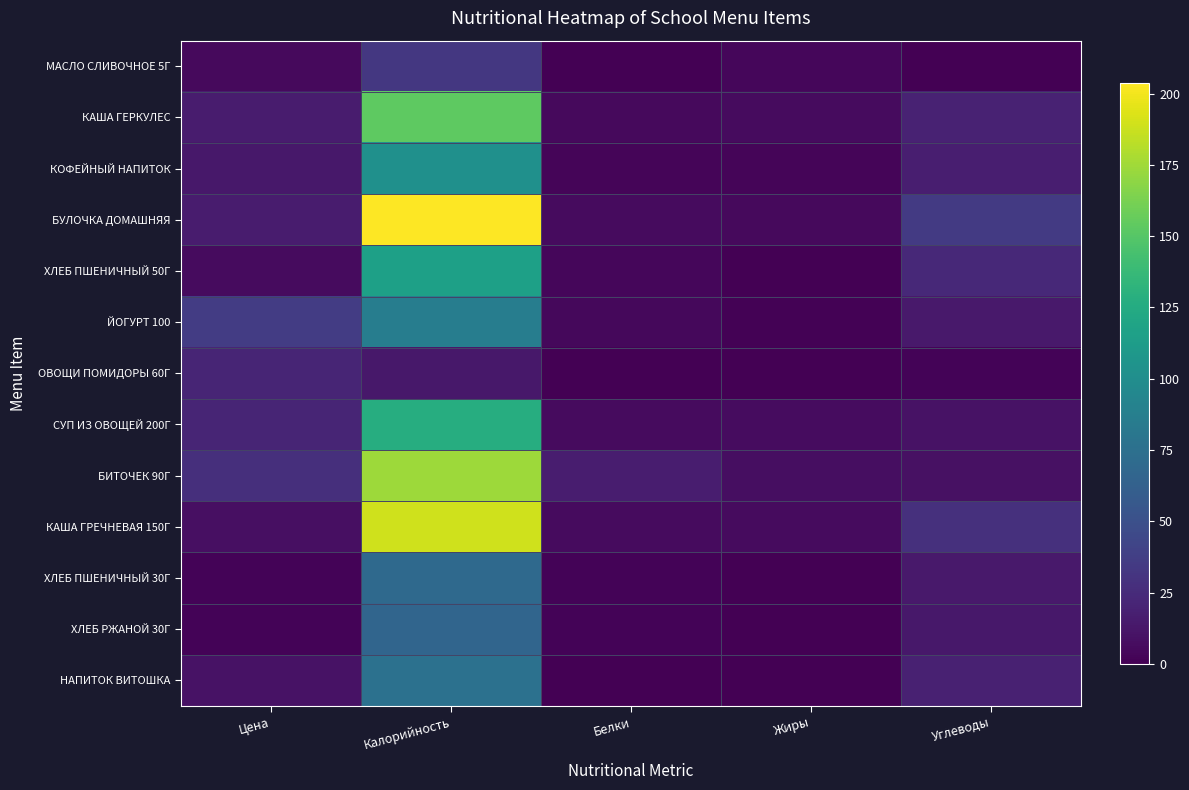

Reading left to right, transcribe all the data shown in this chart.

МАСЛО СЛИВОЧНОЕ 5Г: Цена=5.2	Калорийность=33.1	Белки=0.1	Жиры=3.6	Углеводы=0.1
КАША ГЕРКУЛЕС: Цена=15.8	Калорийность=153.4	Белки=5.0	Жиры=6.1	Углеводы=19.6
КОФЕЙНЫЙ НАПИТОК: Цена=13.4	Калорийность=102.2	Белки=3.1	Жиры=2.5	Углеводы=16.8
БУЛОЧКА ДОМАШНЯЯ: Цена=15.2	Калорийность=203.8	Белки=5.6	Жиры=4.8	Углеводы=34.5
ХЛЕБ ПШЕНИЧНЫЙ 50Г: Цена=6.2	Калорийность=115.5	Белки=4.0	Жиры=0.5	Углеводы=23.8
ЙОГУРТ 100: Цена=36.0	Калорийность=86.7	Белки=4.0	Жиры=1.5	Углеводы=14.3
ОВОЩИ ПОМИДОРЫ 60Г: Цена=20.8	Калорийность=12.8	Белки=0.7	Жиры=0.1	Углеводы=2.3
СУП ИЗ ОВОЩЕЙ 200Г: Цена=21.2	Калорийность=126.6	Белки=6.0	Жиры=7.1	Углеводы=9.8
БИТОЧЕК 90Г: Цена=27.4	Калорийность=174.2	Белки=16.5	Жиры=7.8	Углеводы=9.4
КАША ГРЕЧНЕВАЯ 150Г: Цена=8.0	Калорийность=189.2	Белки=5.7	Жиры=5.8	Углеводы=28.4
ХЛЕБ ПШЕНИЧНЫЙ 30Г: Цена=2.0	Калорийность=69.3	Белки=2.4	Жиры=0.3	Углеводы=14.3
ХЛЕБ РЖАНОЙ 30Г: Цена=2.1	Калорийность=66.4	Белки=2.4	Жиры=0.2	Углеводы=13.4
НАПИТОК ВИТОШКА: Цена=10.3	Калорийность=76.0	Белки=0.0	Жиры=0.0	Углеводы=19.0